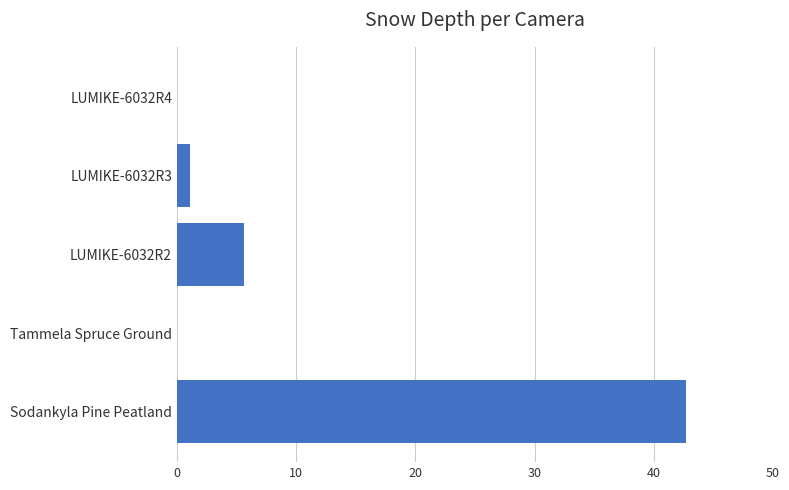

Reading bottom to top, transcribe all the data shown in this chart.

Sodankyla Pine Peatland=42.7	Tammela Spruce Ground=0.0	LUMIKE-6032R2=5.6	LUMIKE-6032R3=1.1	LUMIKE-6032R4=0.0